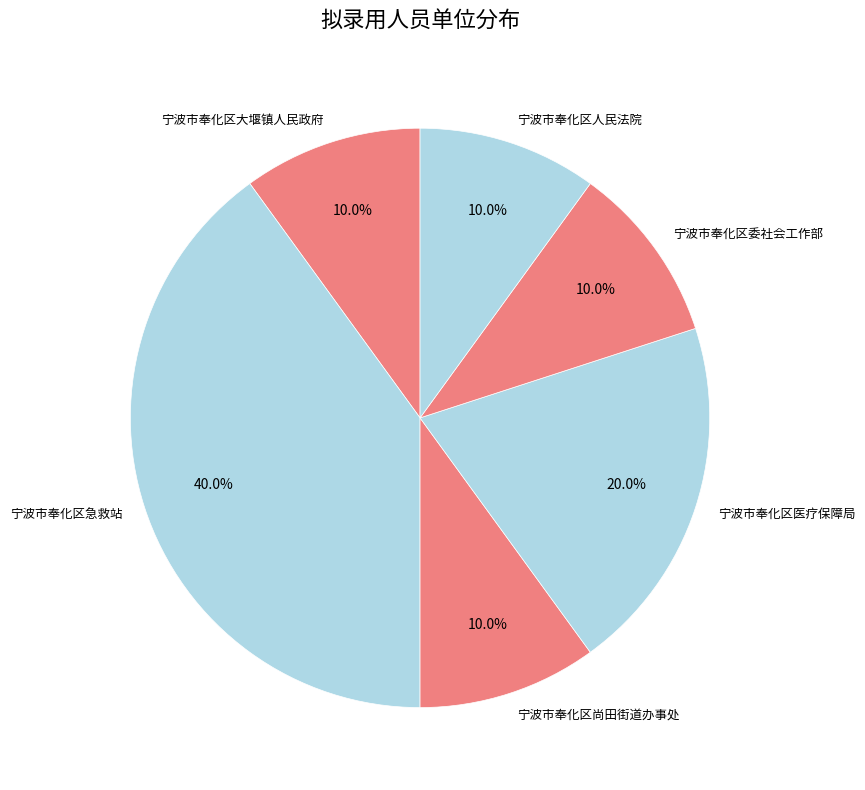

What percentage is the 宁波市奉化区尚田街道办事处 slice, to the nearest percent?

10%